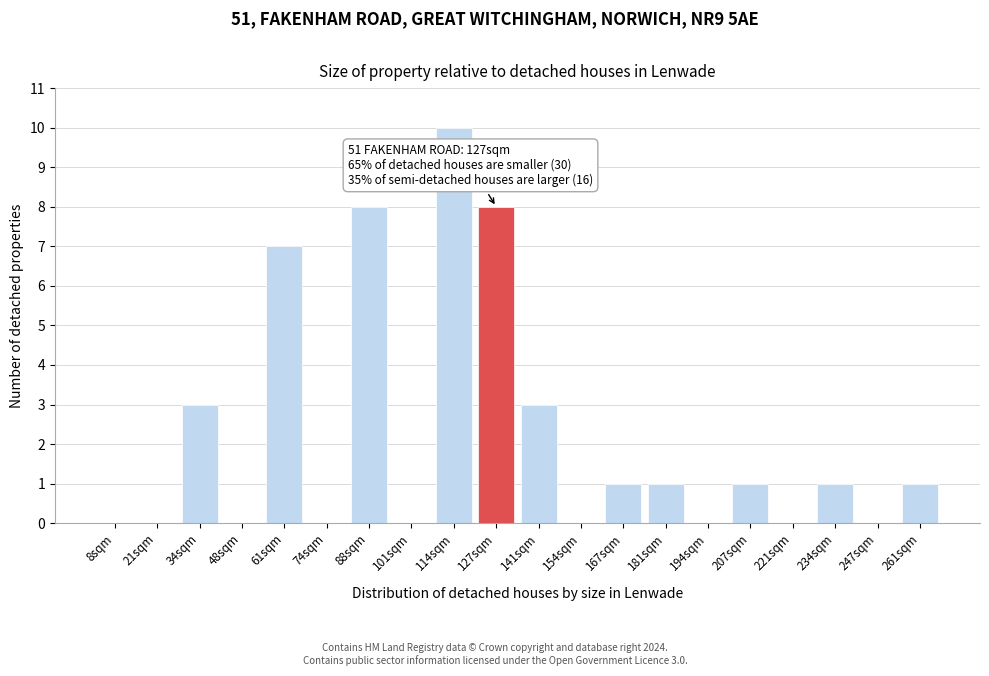

Reading left to right, what are all the values shown in this chart?

8sqm=0	21sqm=0	34sqm=3	48sqm=0	61sqm=7	74sqm=0	88sqm=8	101sqm=0	114sqm=10	127sqm=8	141sqm=3	154sqm=0	167sqm=1	181sqm=1	194sqm=0	207sqm=1	221sqm=0	234sqm=1	247sqm=0	261sqm=1